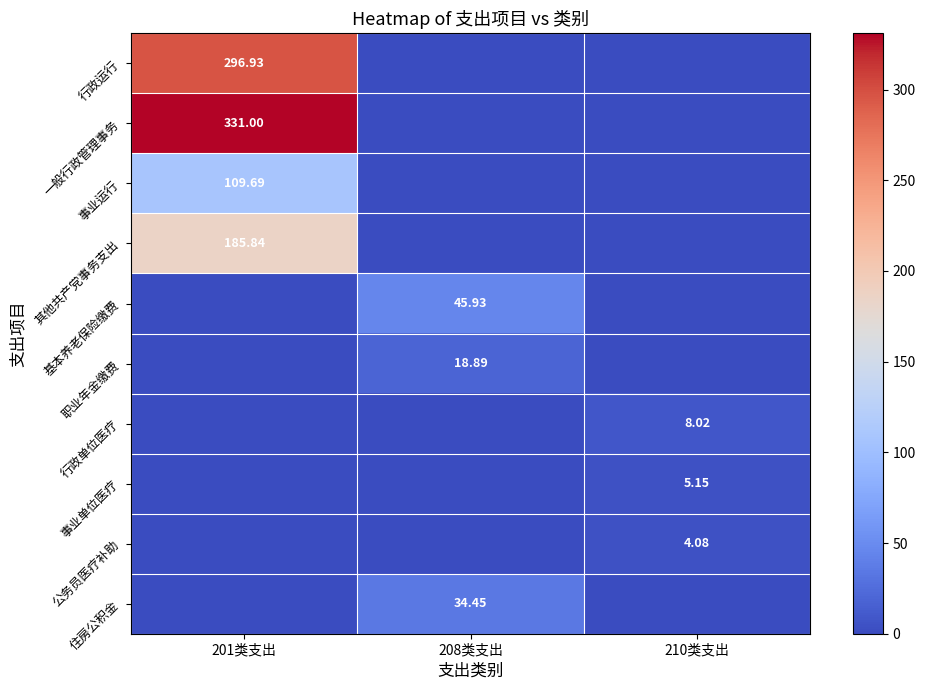

Which series has the largest total across all categories?

一般行政管理事务